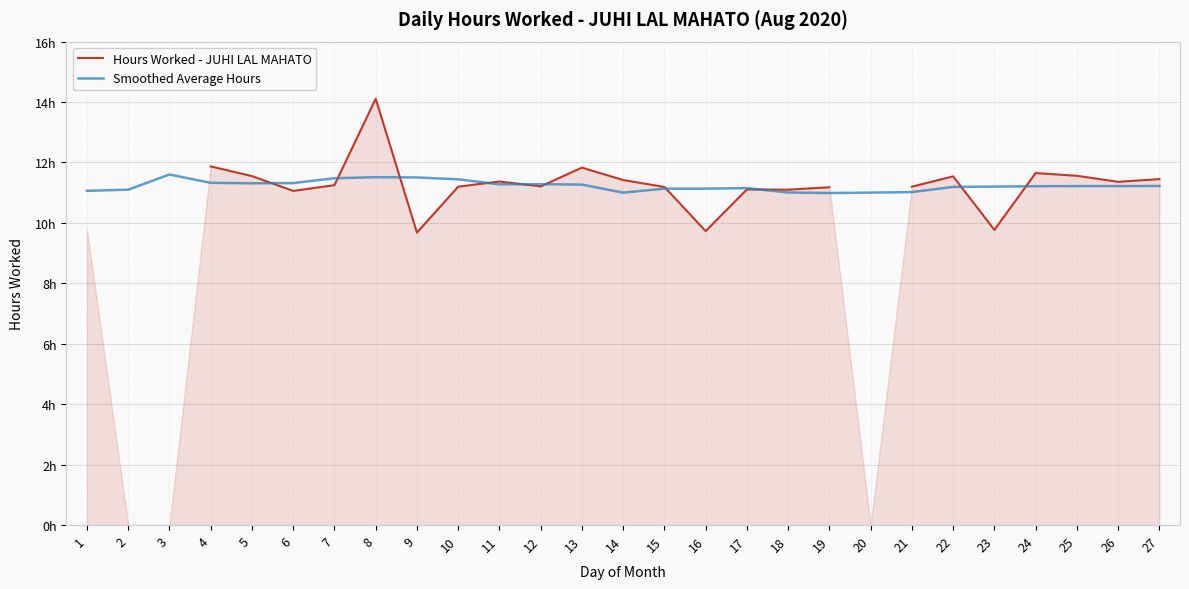

List the series in order of their overall mean, highest first.

Hours Worked - JUHI LAL MAHATO, Smoothed Average Hours